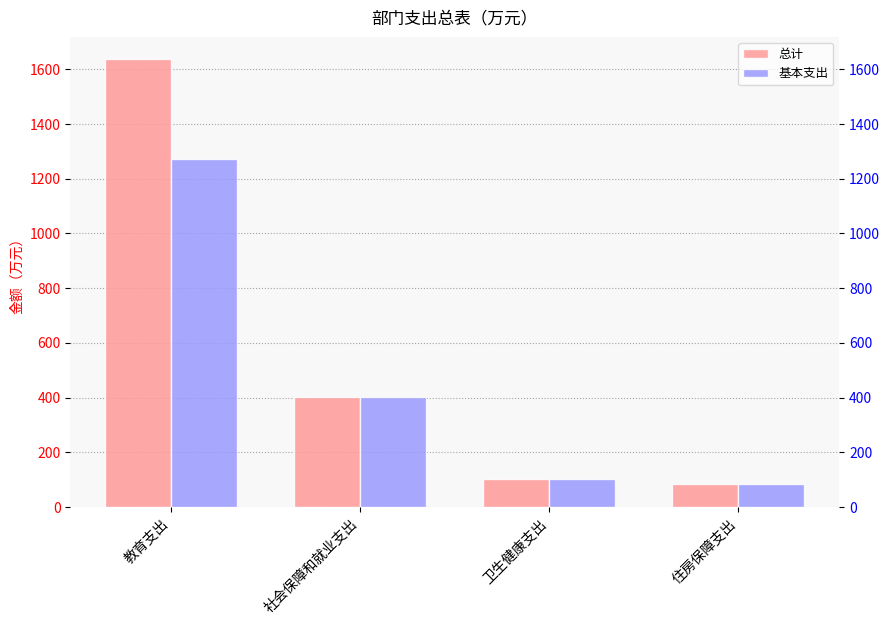

What is the value of the 基本支出 bar at the 3rd from the left?

101.2